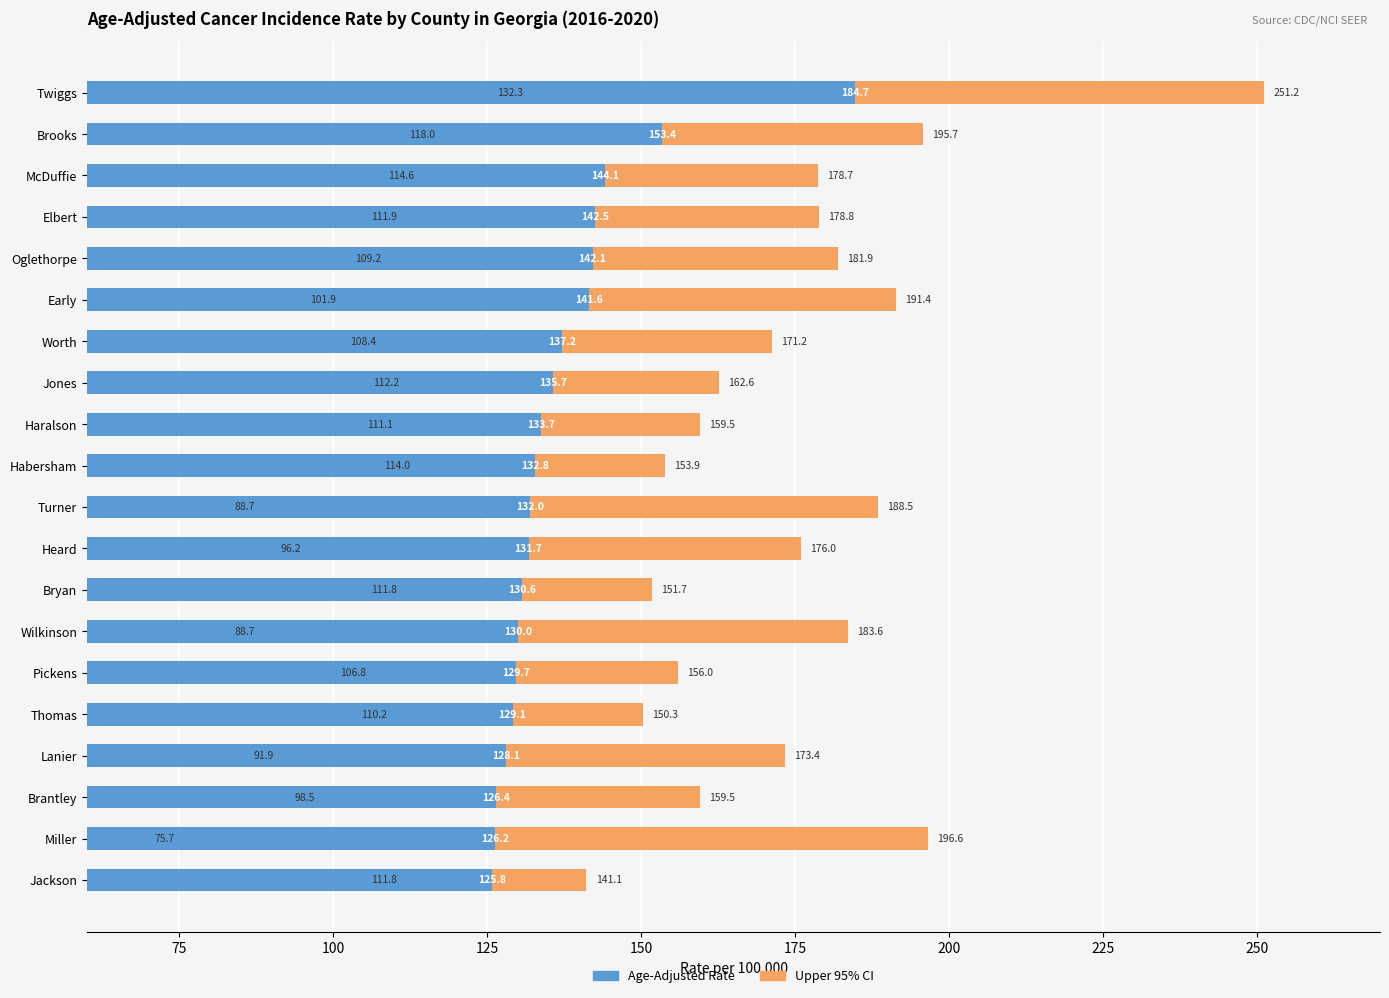

How many bars are there in total?

40